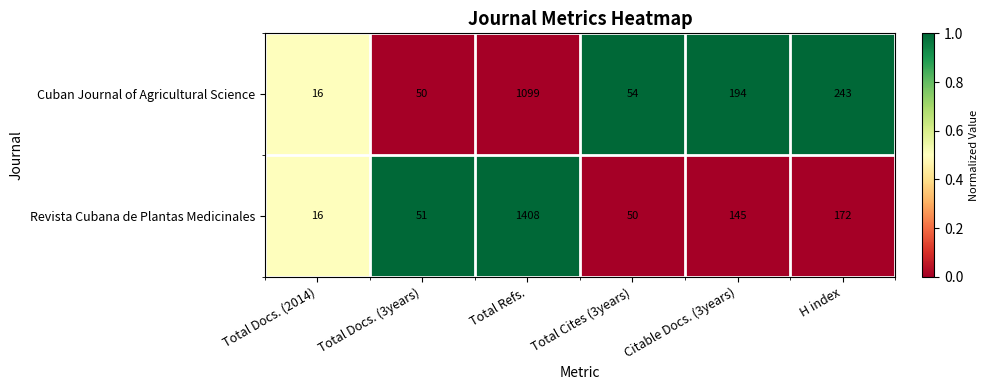

The value of Cuban Journal of Agricultural Science at Total Docs. (3years) is 50. True or false?

True